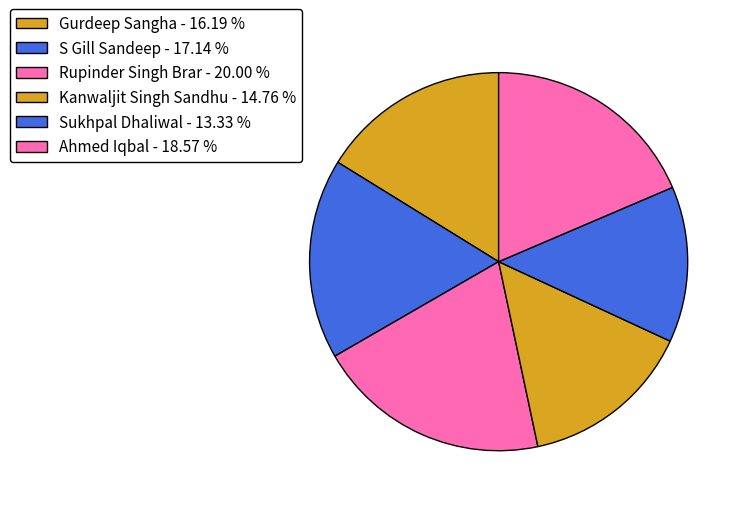

Between Gurdeep Sangha and Kanwaljit Singh Sandhu, which is larger?

Gurdeep Sangha